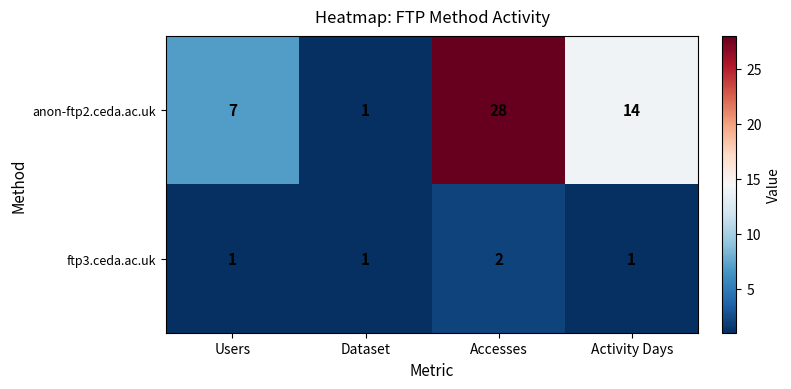

How many series are shown in this chart?

2